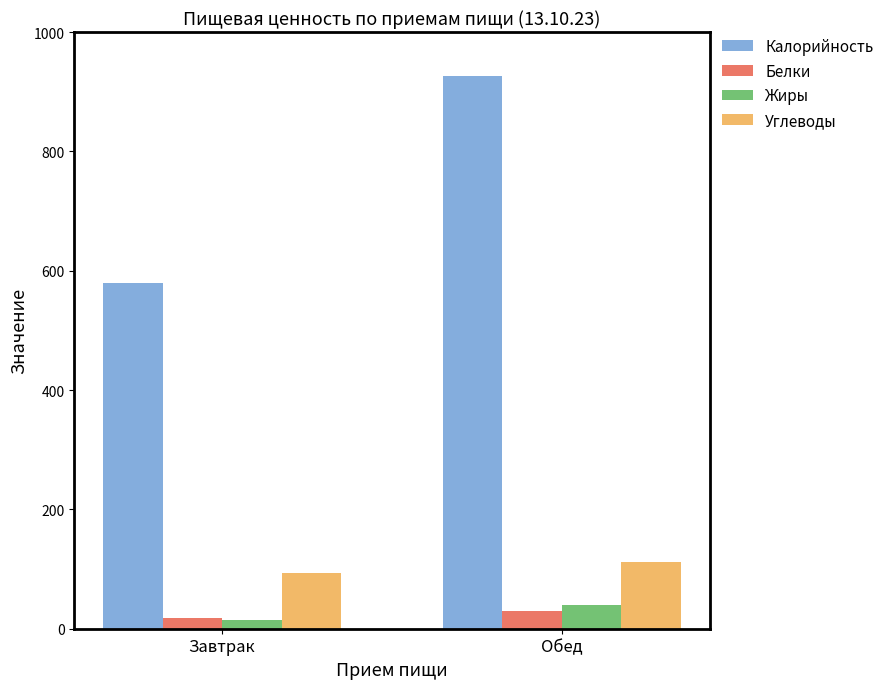

What value does the Жиры series have at Обед?

39.9